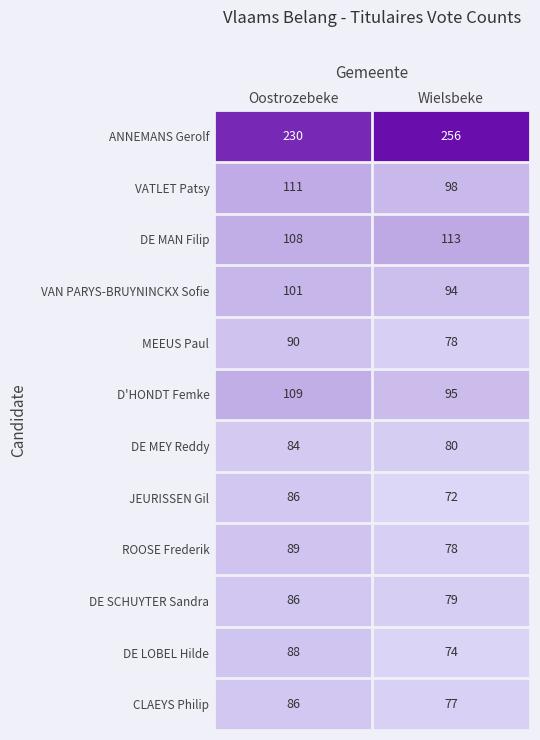

What is the greatest value displayed?

256